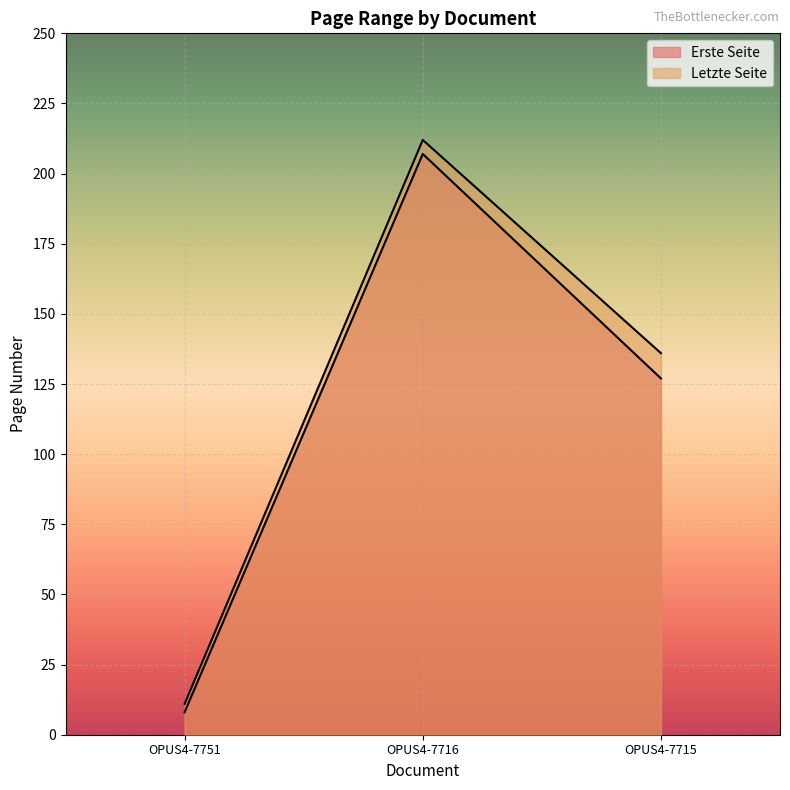

At which label is Letzte Seite closest to 111?

OPUS4-7715